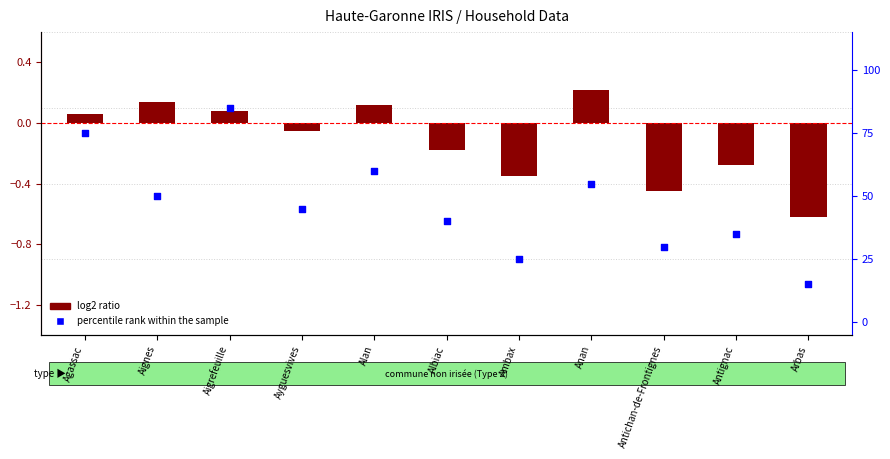

At which category is the sum across all series the highest?

Aigrefeuille